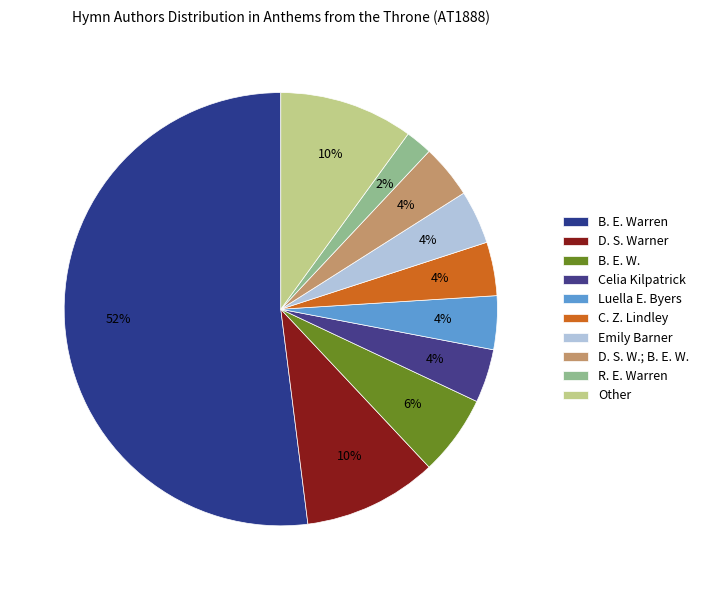

Count the number of slices in the pie.

10